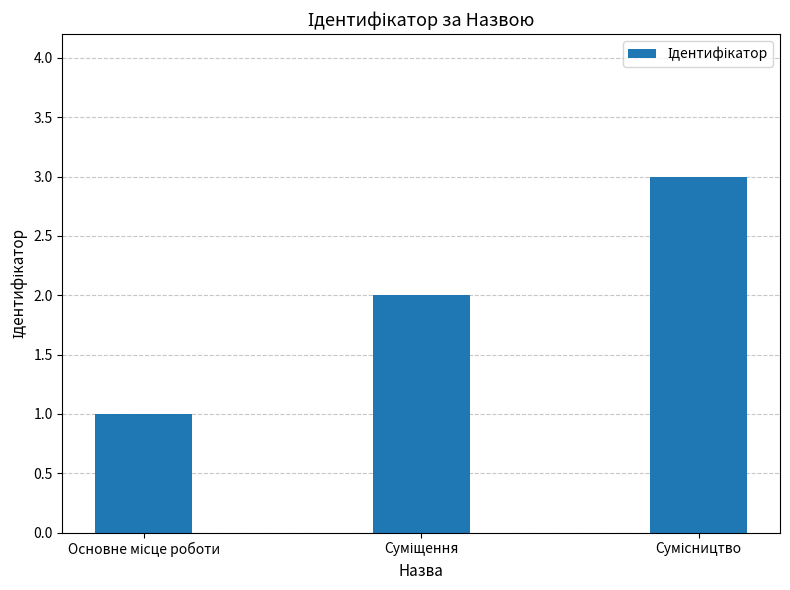

What is the sum of all values?

6